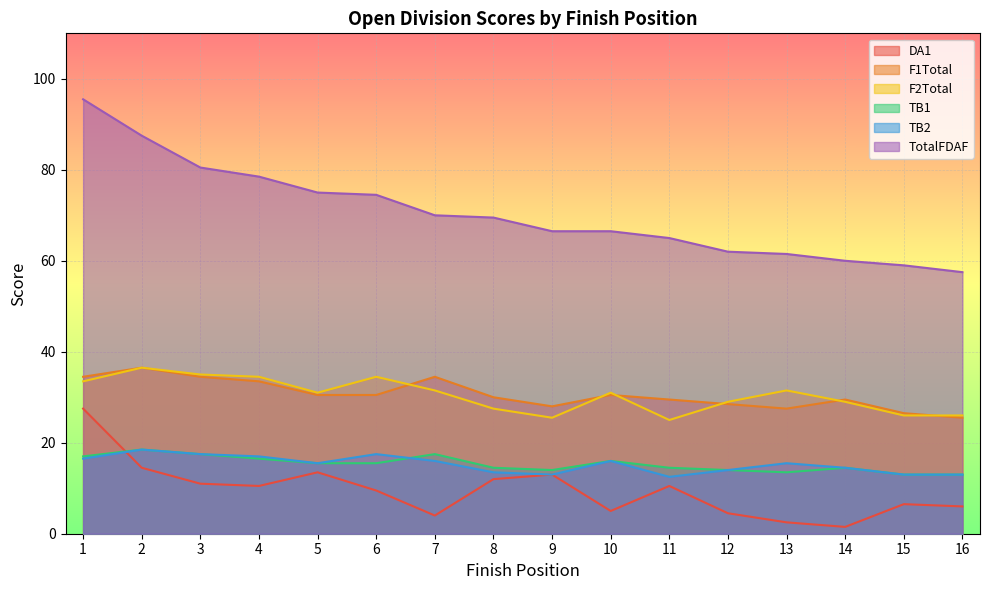

True or false: TB2 and F2Total cross at least once.

False